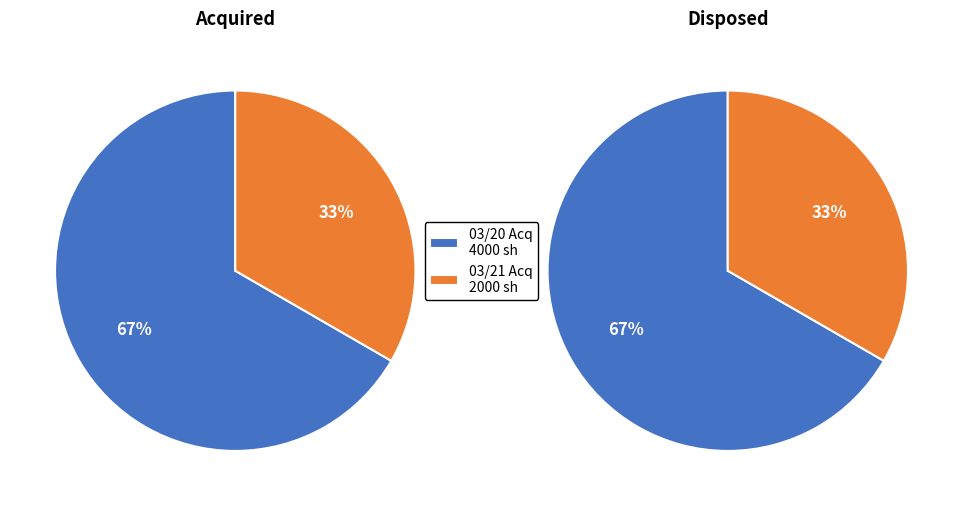

Is 0 the majority of the pie?

Yes